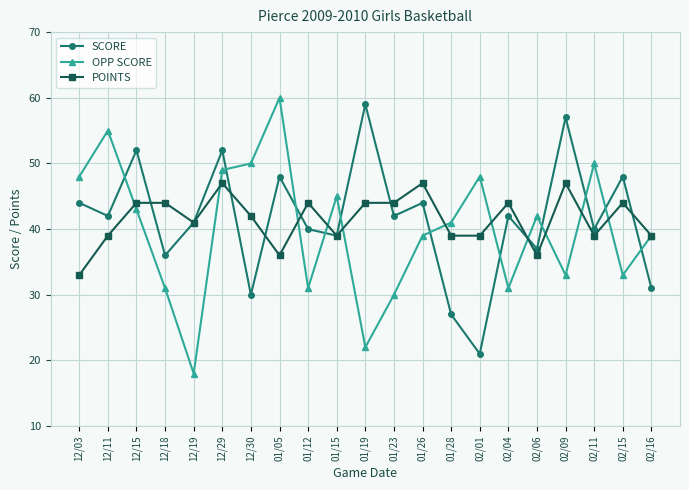

What is the value of the OPP SCORE point at the 15th from the left?

48